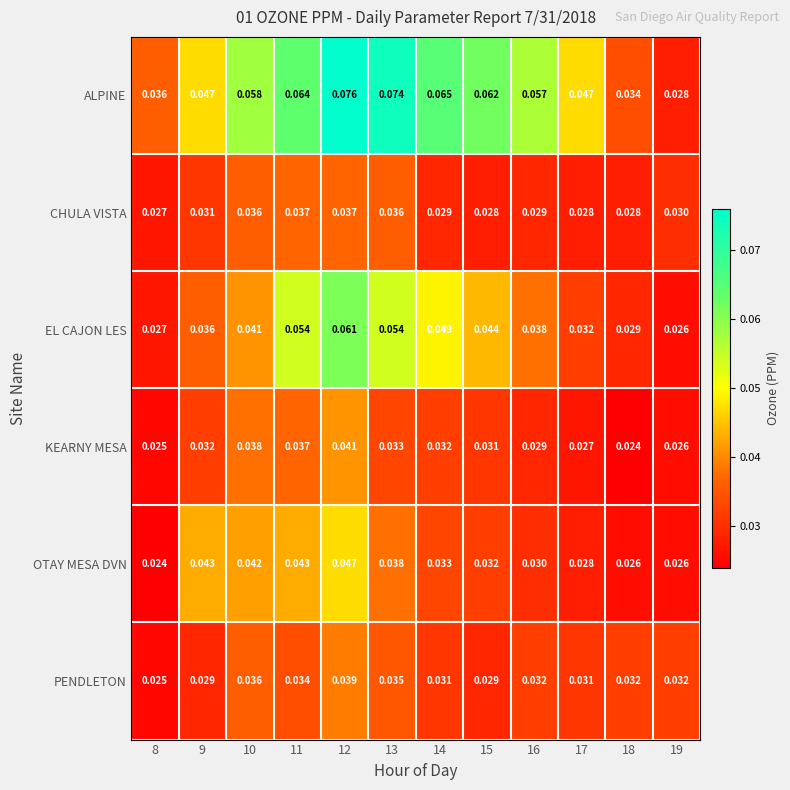

At which category is the sum across all series the highest?

12